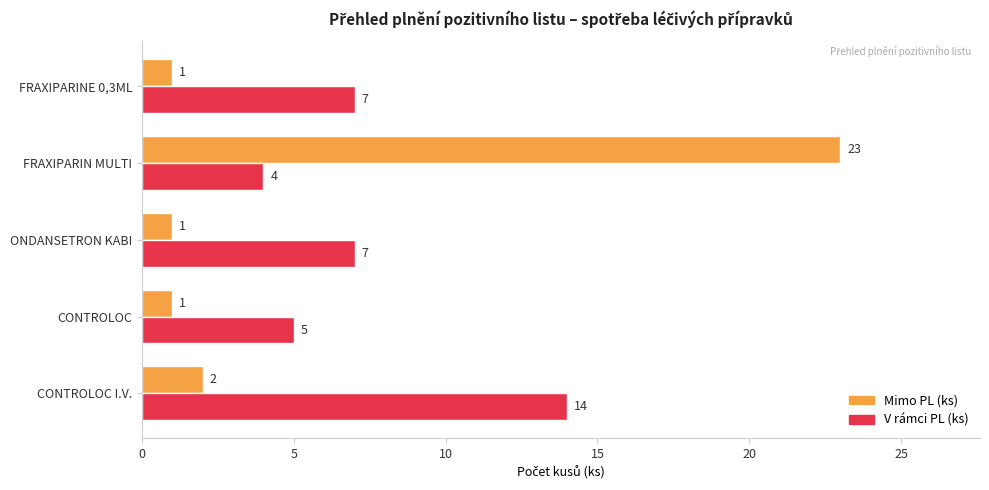

Rank the series by their maximum value, from highest to lowest.

Mimo PL (ks), V rámci PL (ks)